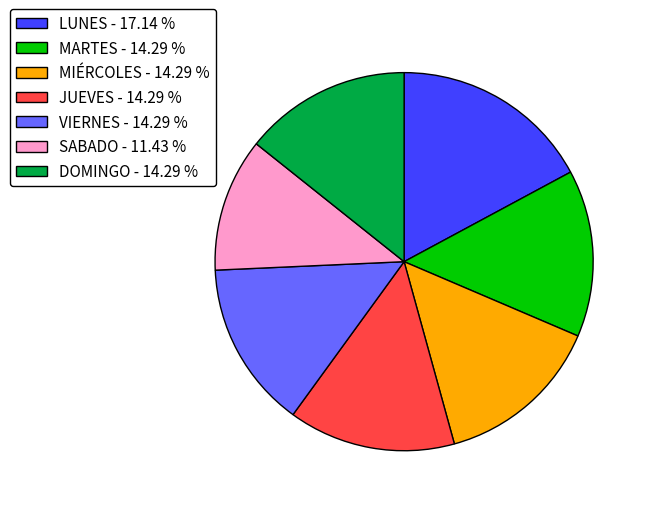

Does JUEVES account for over 50% of the chart?

No